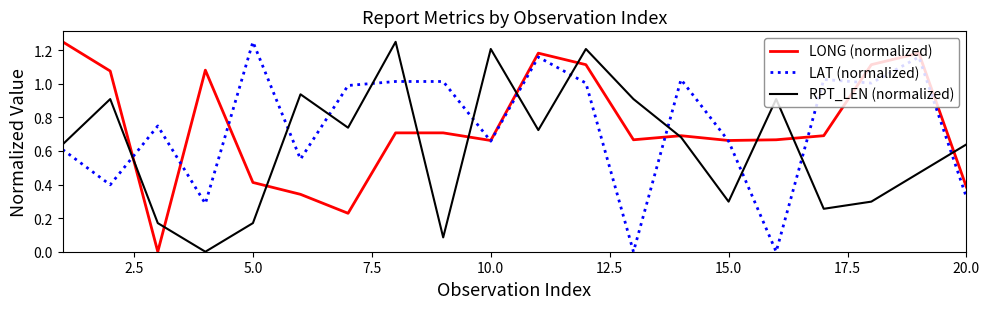

How many lines are shown in the chart?

3